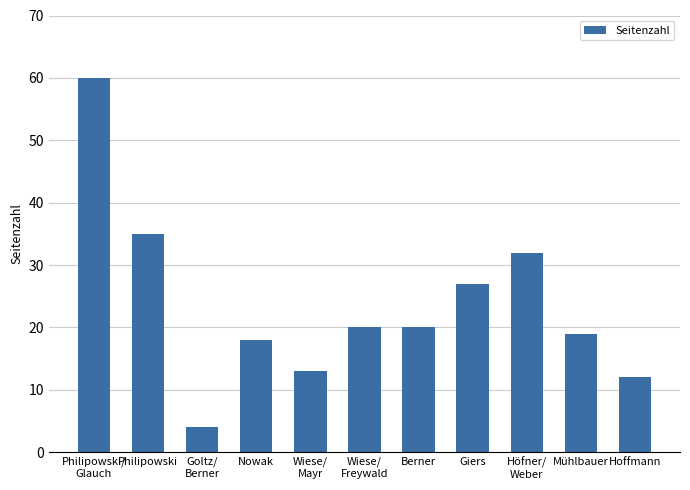

Which has a higher value, Nowak or Philipowski/
Glauch?

Philipowski/
Glauch